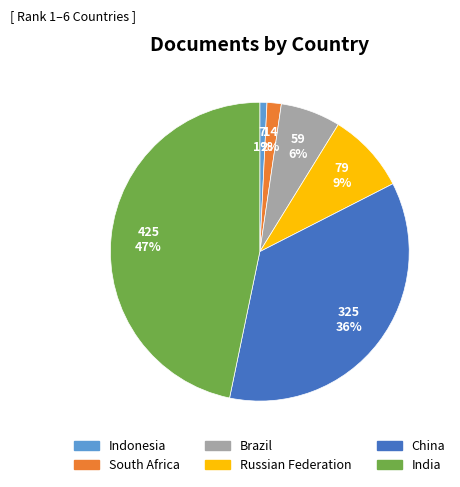

To the nearest percent, what is the difference between the largest and smallest slice percentages?

46%